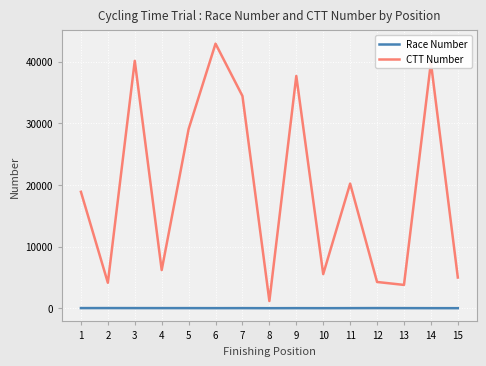

Is it true that Race Number equals 18 at 5?

True